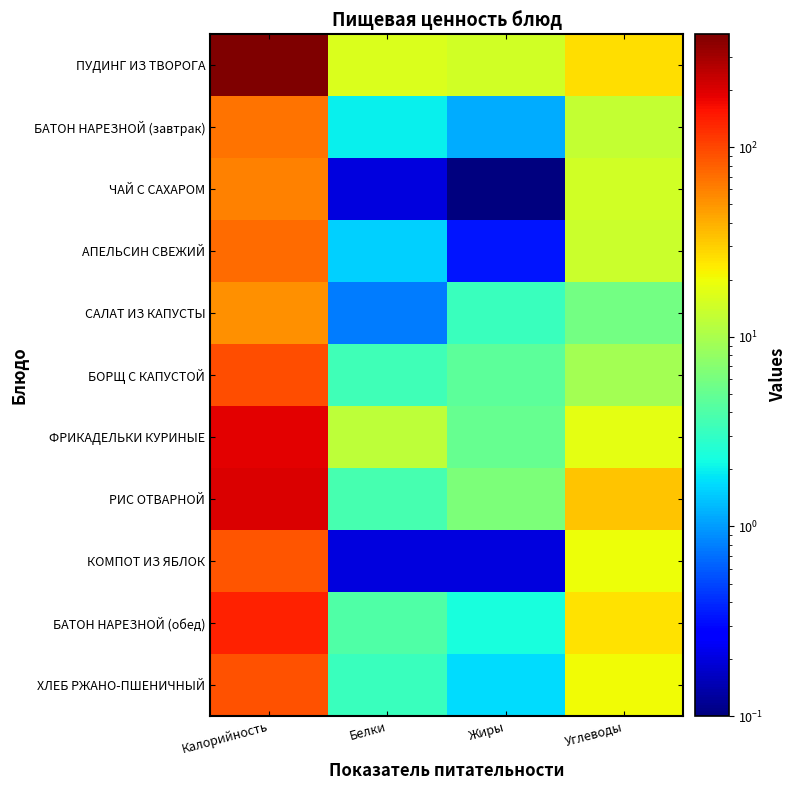

Which series has the largest range (max minus min)?

ПУДИНГ ИЗ ТВОРОГА